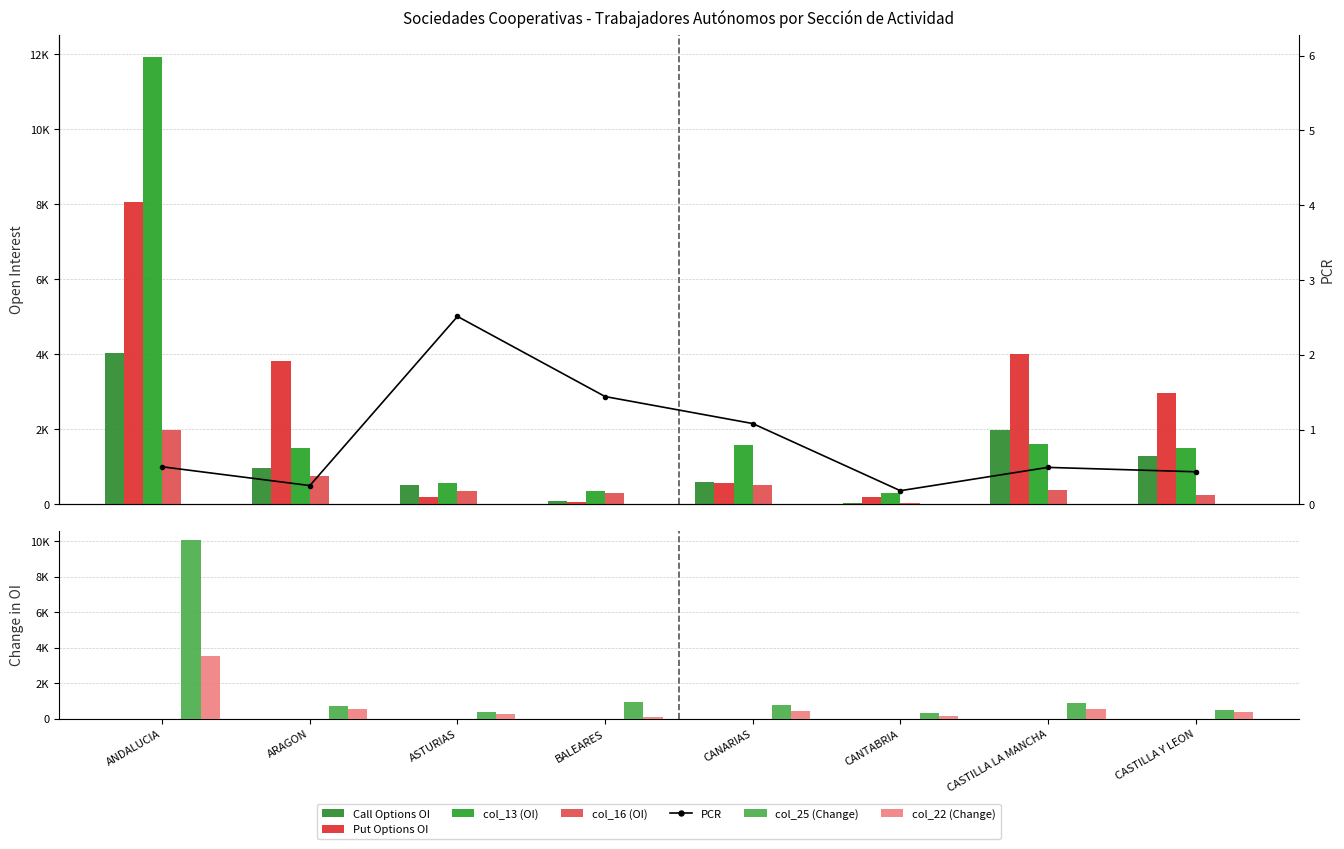

What is the highest value of the col_22 series?

3505